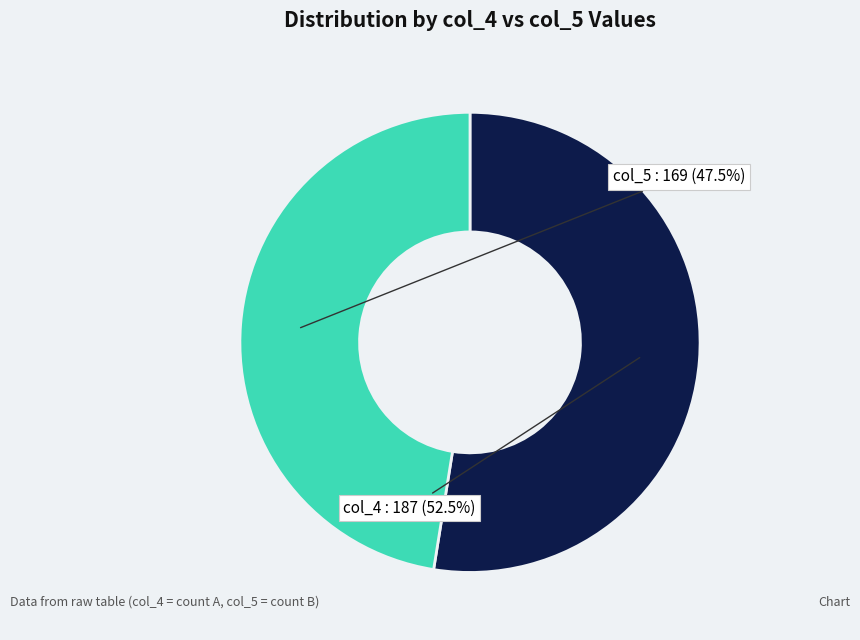

Is there a majority slice in this chart?

Yes